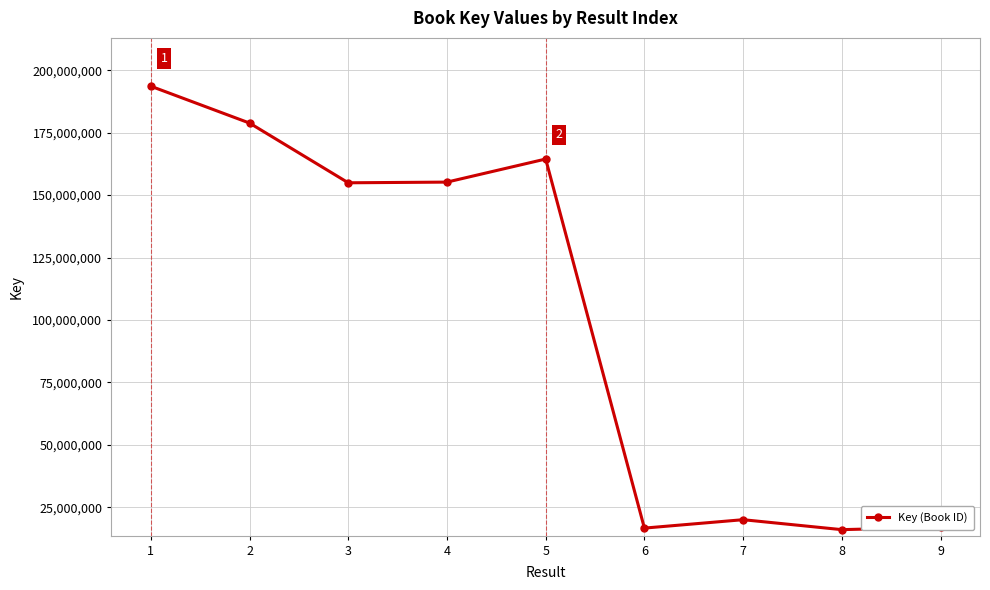

Which label corresponds to the largest value in the chart?

1